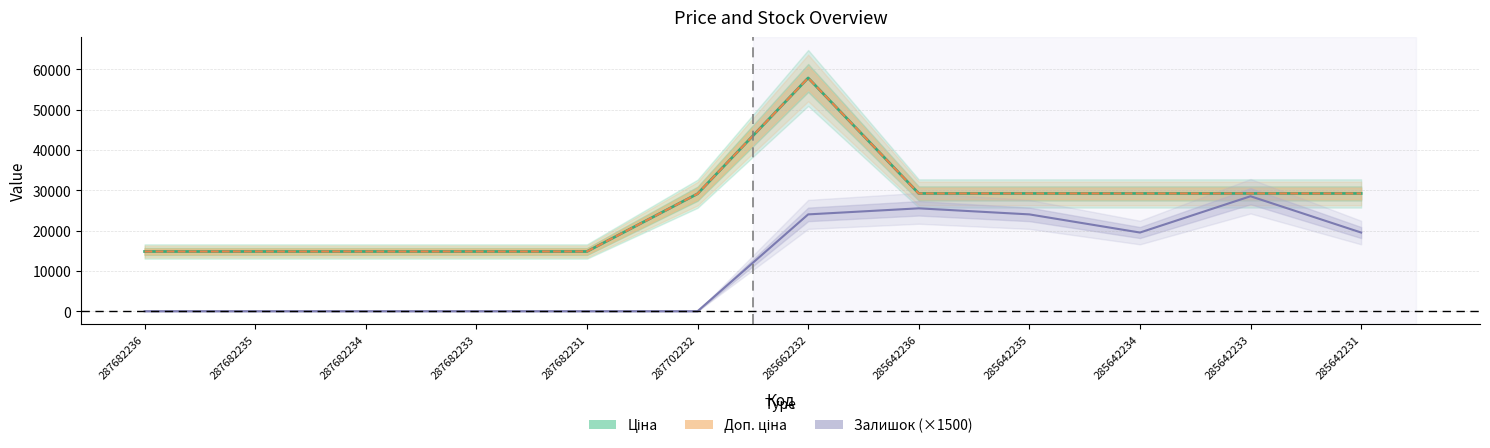

What is the value of the Залишок (×1500) point at the 12th from the left?

19500.0